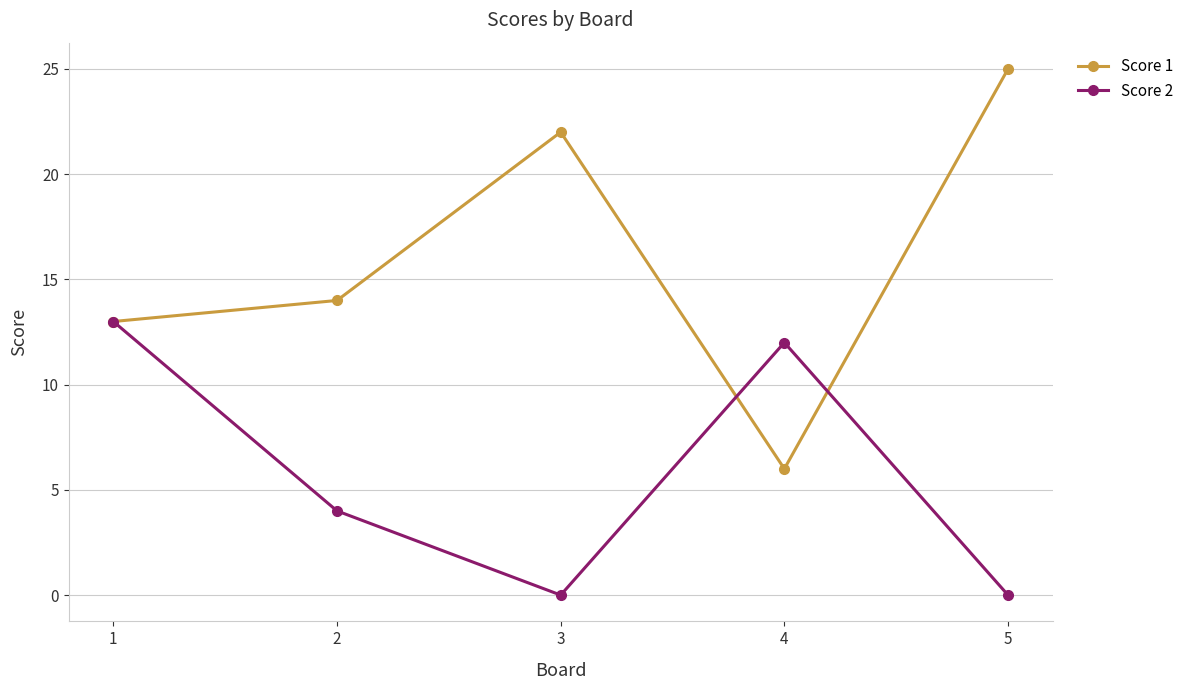

Is the value of Score 1 at 5 greater than the value of Score 2 at 5?

Yes